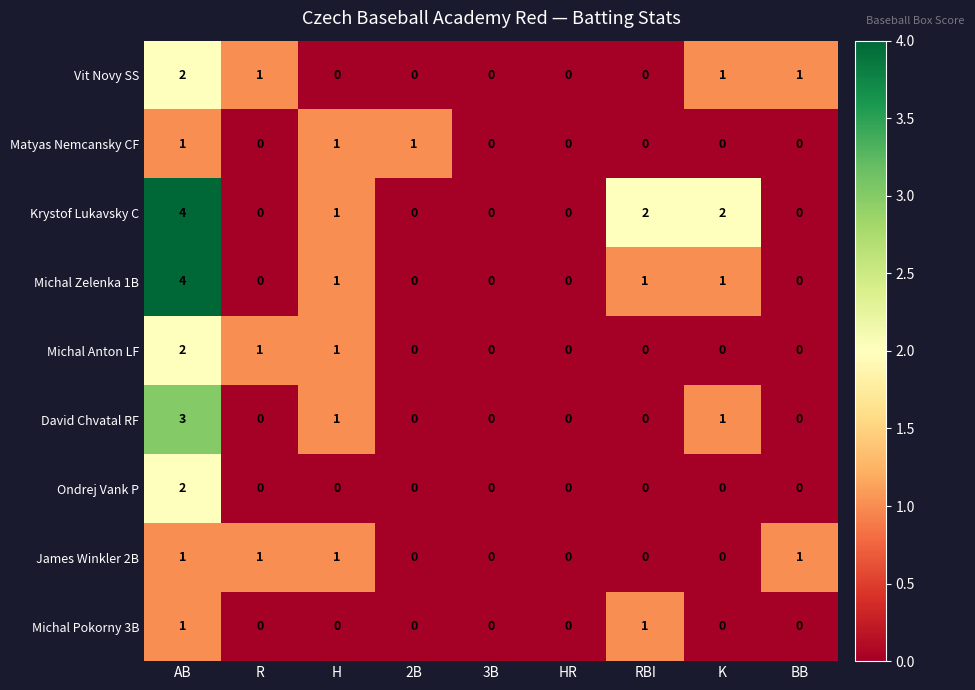

At which category is the sum across all series the highest?

AB